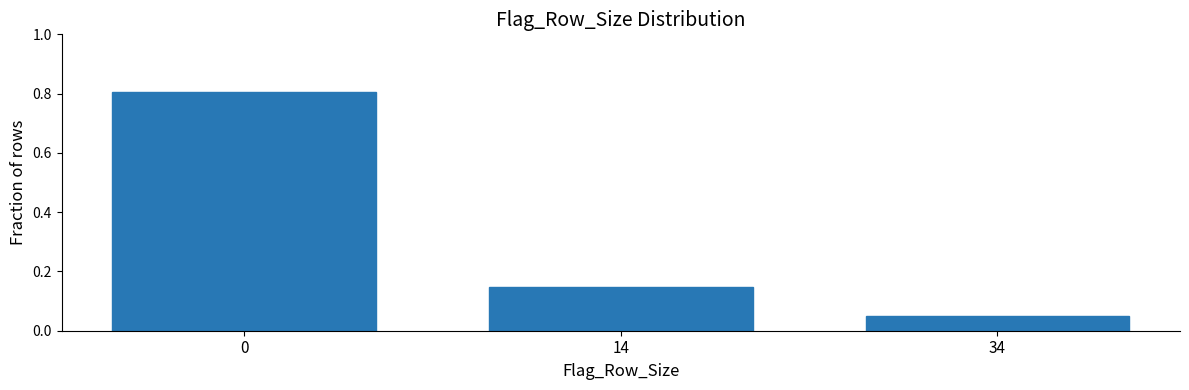

The chart shows a value of 0.0 at 14. True or false?

False